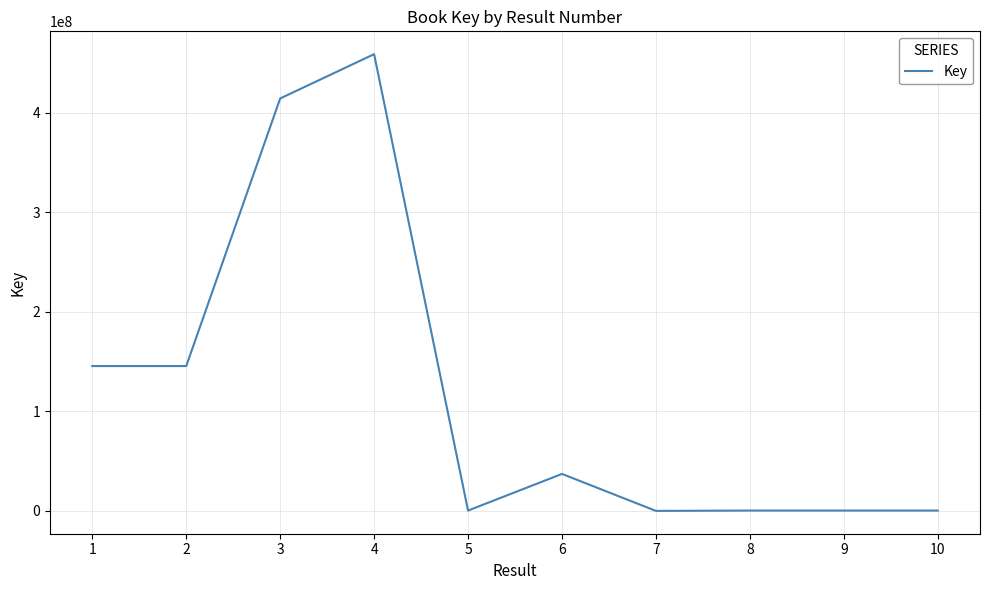

What is the greatest value displayed?

458690106